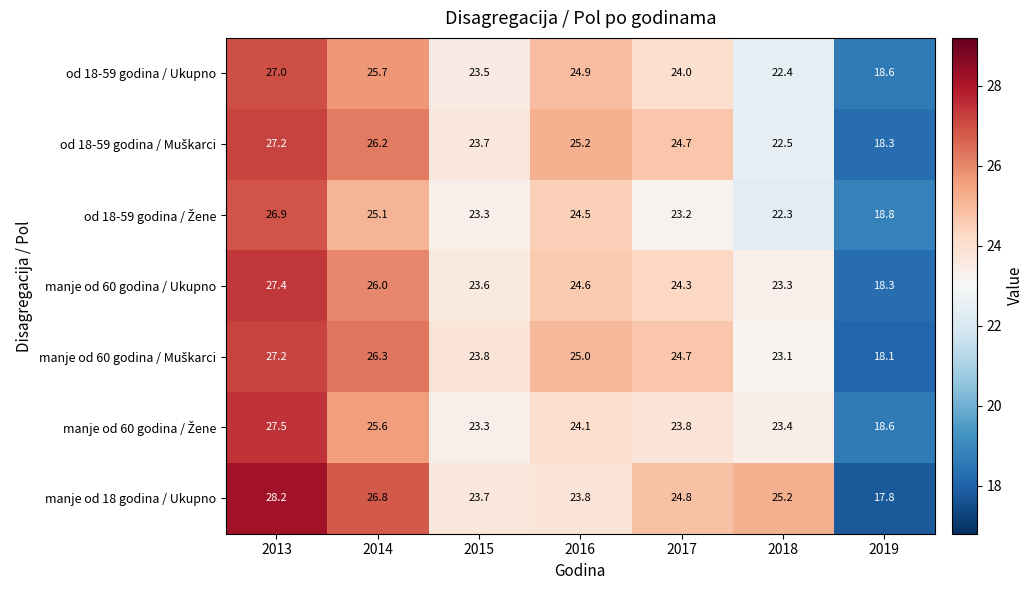

What is the average value of the manje od 18 godina / Ukupno series?

24.3